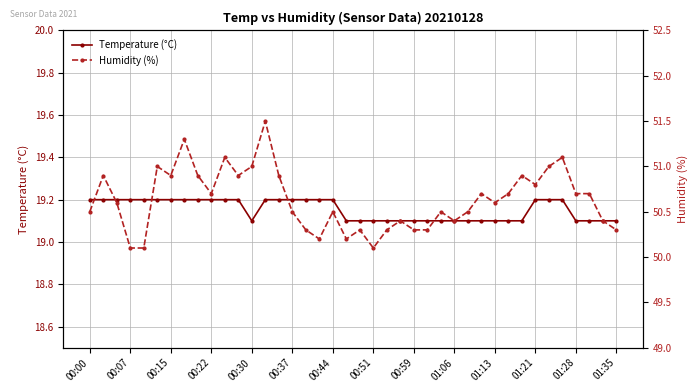

Which has a higher value, 25 or 17?

17